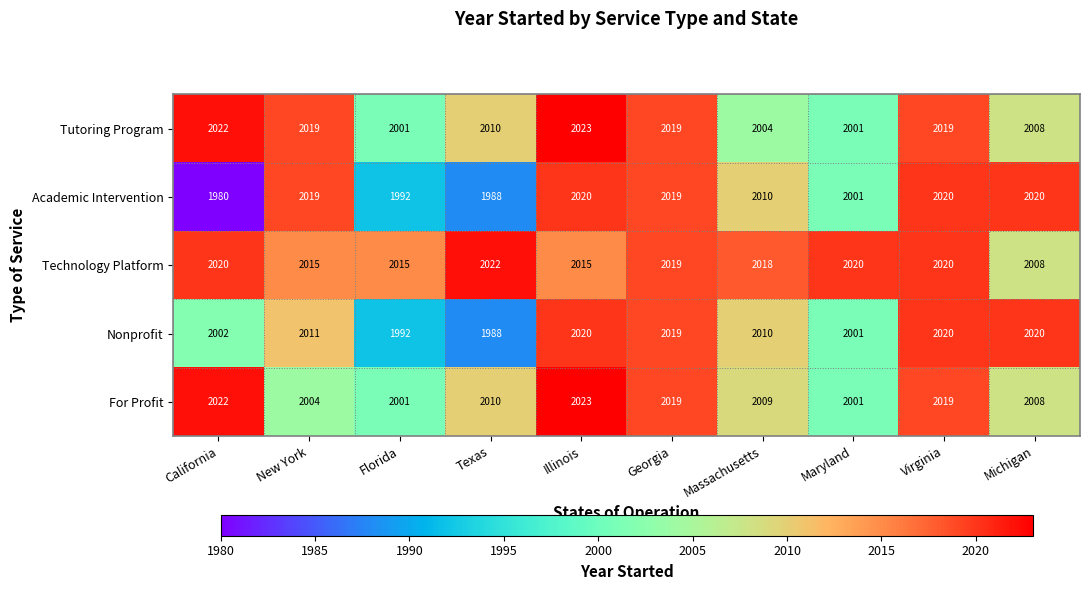

How many categories are shown in the chart?

10